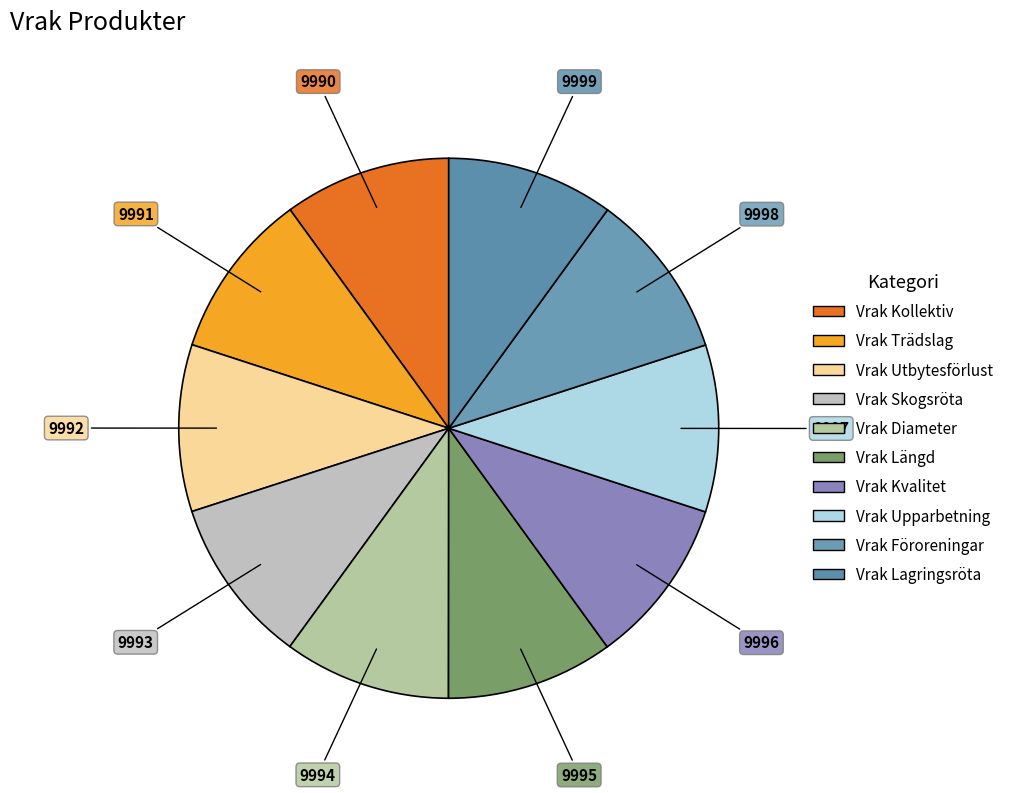

Count the number of slices in the pie.

10